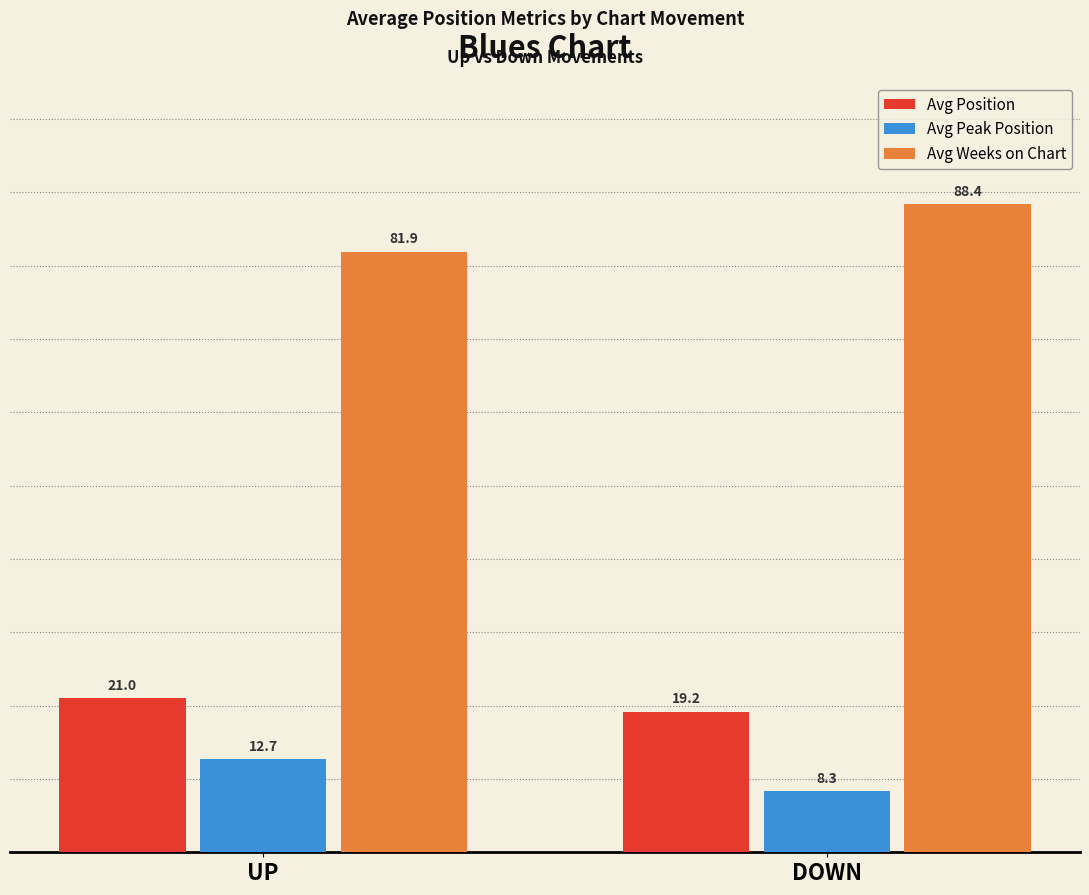

What is the average value of the Avg Peak Position series?

10.5